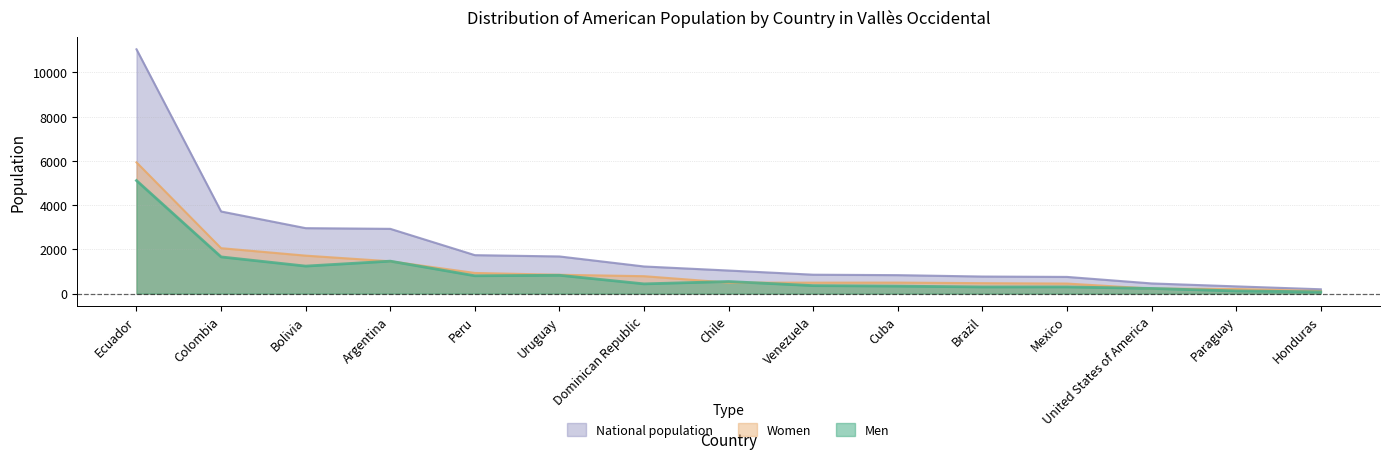

How many lines are shown in the chart?

3